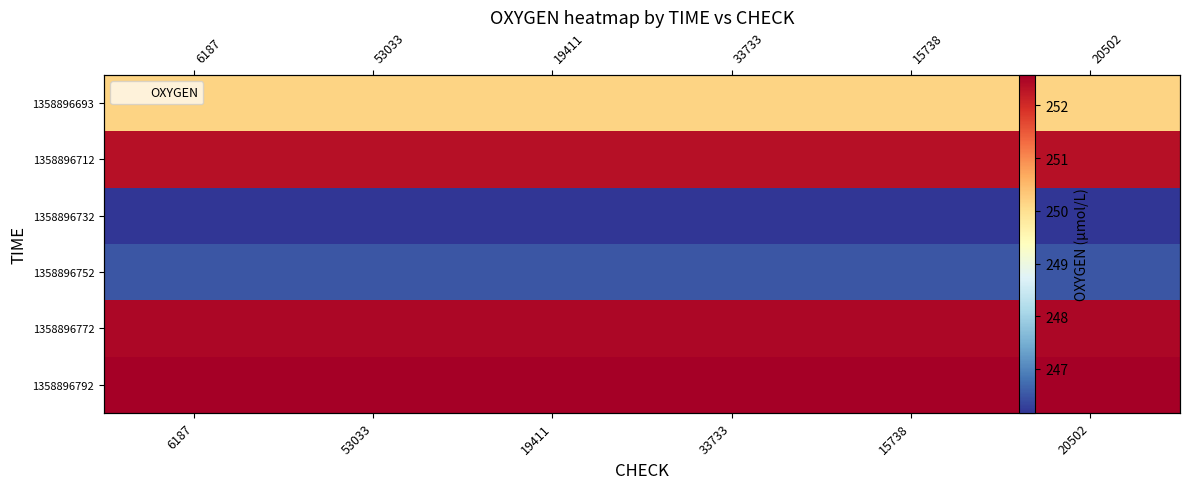

True or false: 1358896792 has a value of 104.6 at 6187.

False